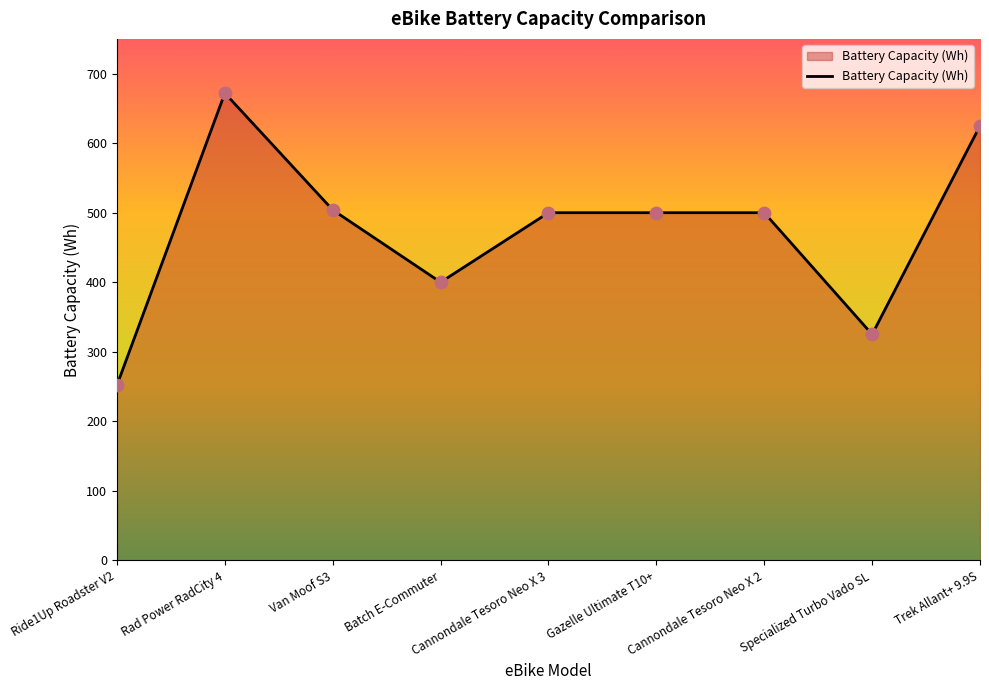

What is the change in value from Ride1Up Roadster V2 to Batch E-Commuter?

+148